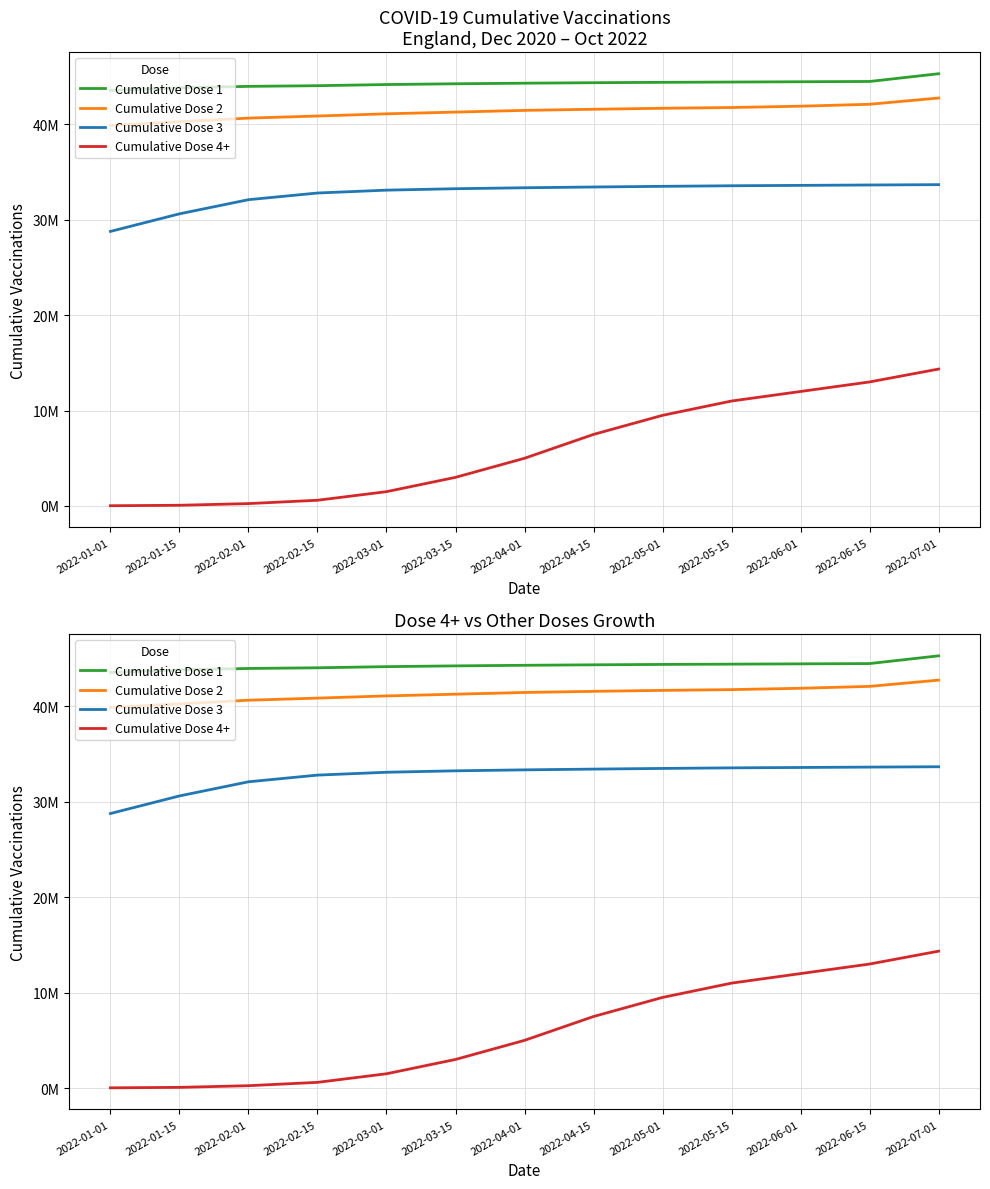

Is it true that Cumulative Dose 4+ equals 13451 at 2022-01-01?

False